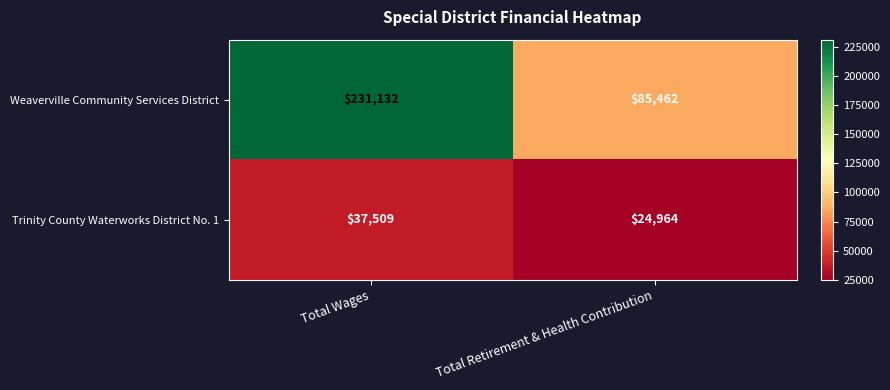

At which label does Trinity County Waterworks District No. 1 reach its peak?

Total Wages